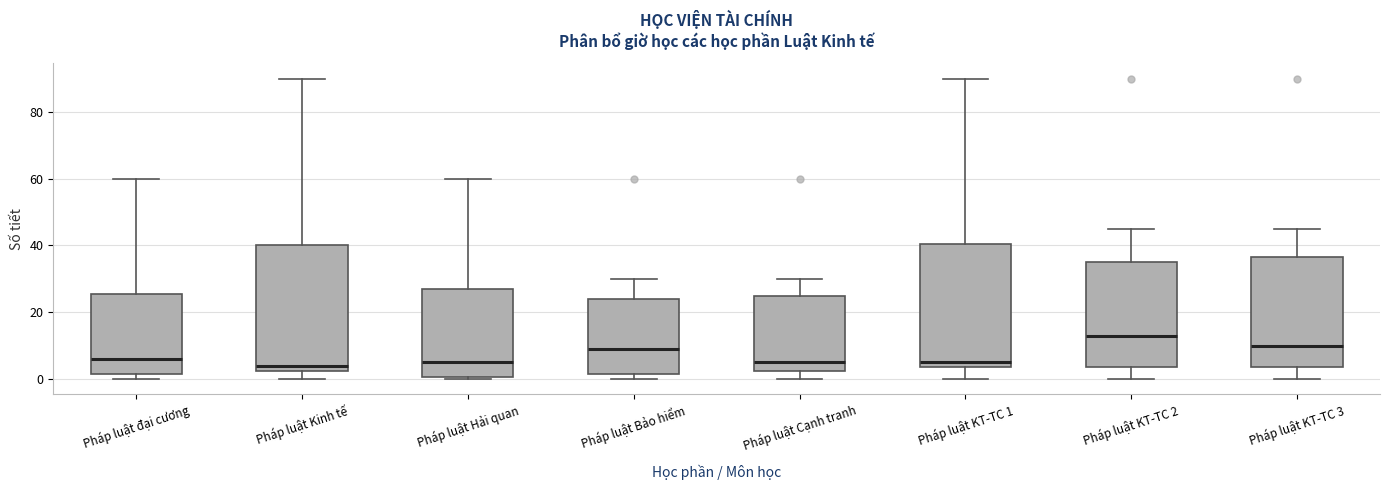

Reading left to right, transcribe this box plot: for each box, give where its median line is, the range the box spans, and where its two whiskers end, as read against the y-axis. The values are not printed on the chart, so give them approximately, as read against the axis.

Pháp luật đại cương: median 6, box 2 to 26, whiskers 0 to 60
Pháp luật Kinh tế: median 4, box 2 to 40, whiskers 0 to 90
Pháp luật Hải quan: median 6, box 0 to 28, whiskers 0 to 60
Pháp luật Bảo hiểm: median 10, box 2 to 24, whiskers 0 to 30
Pháp luật Cạnh tranh: median 6, box 2 to 26, whiskers 0 to 30
Pháp luật KT-TC 1: median 6, box 4 to 40, whiskers 0 to 90
Pháp luật KT-TC 2: median 14, box 4 to 36, whiskers 0 to 46
Pháp luật KT-TC 3: median 10, box 4 to 36, whiskers 0 to 46